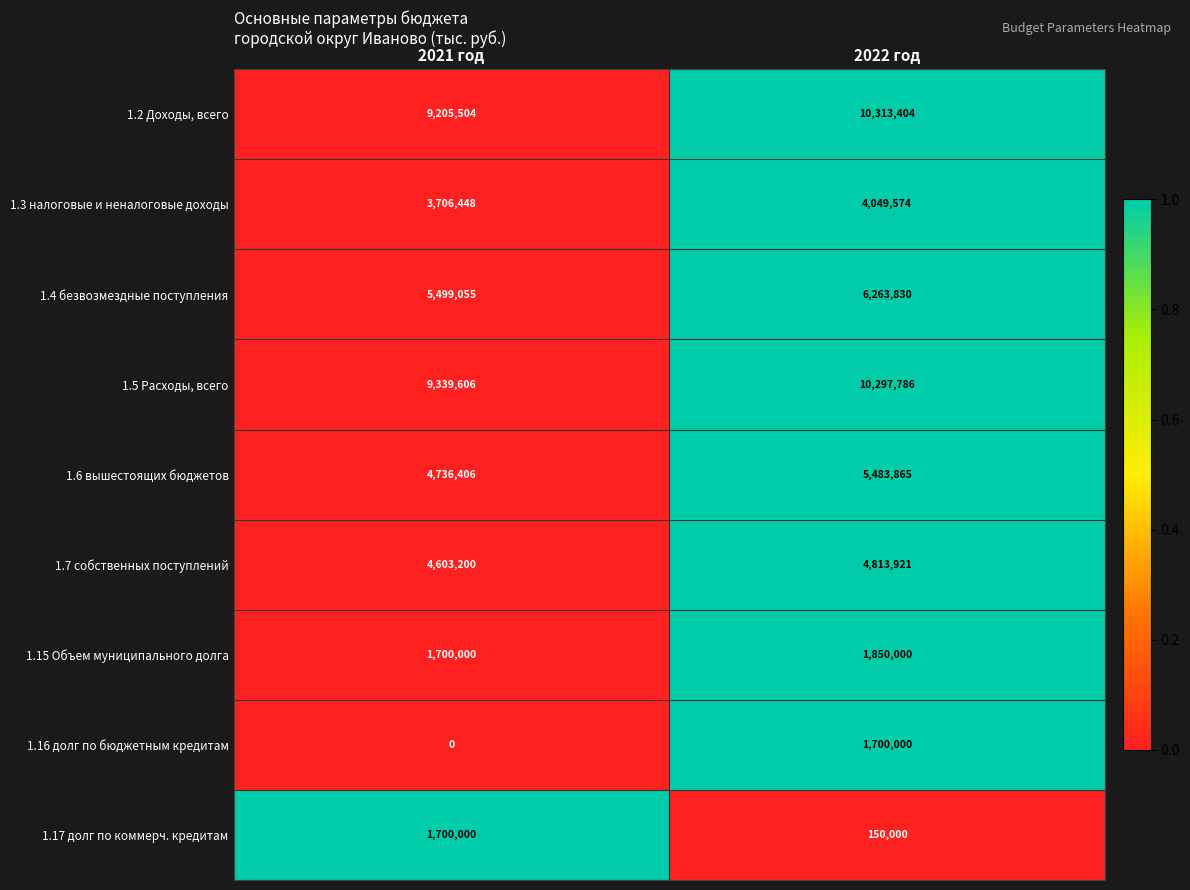

What is the spread (max minus min) of values at 2022 год?

10163404